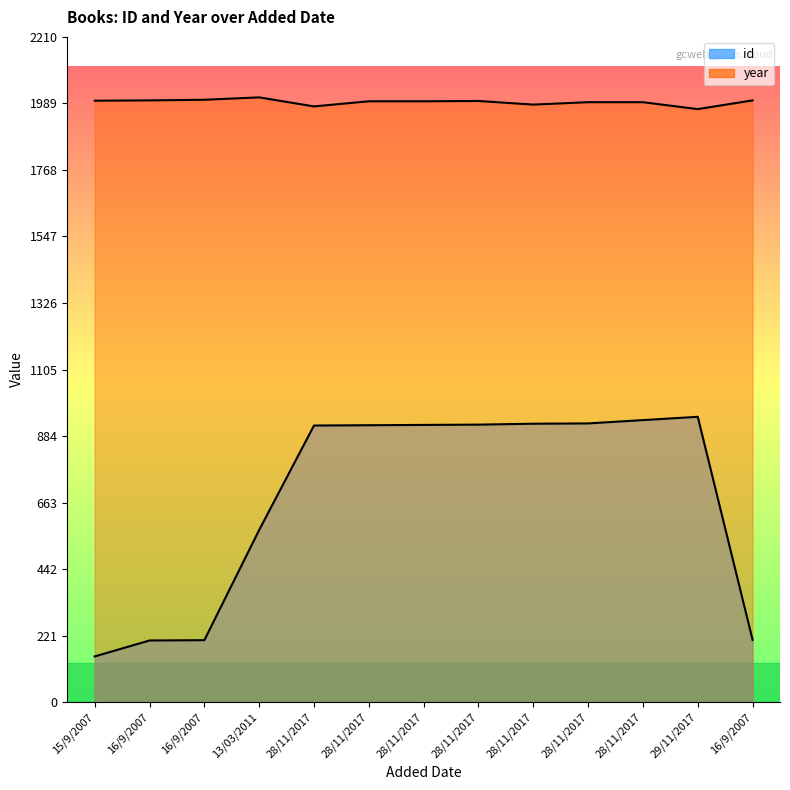

At which category is the sum across all series the highest?

28/11/2017